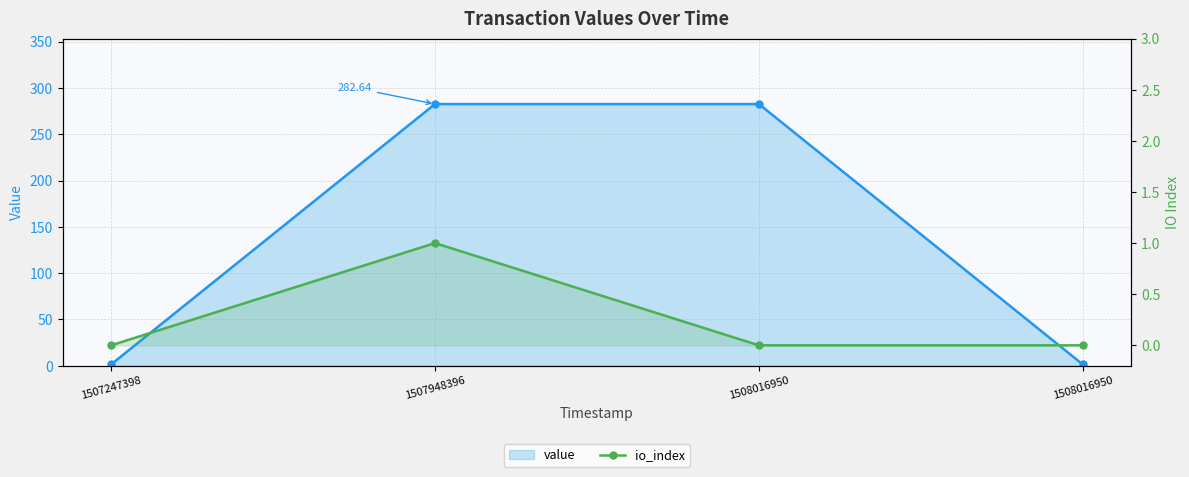

Reading left to right, transcribe all the data shown in this chart.

value: 1.4	282.6	282.6	1.4
io_index: 0.0	1.0	0.0	0.0